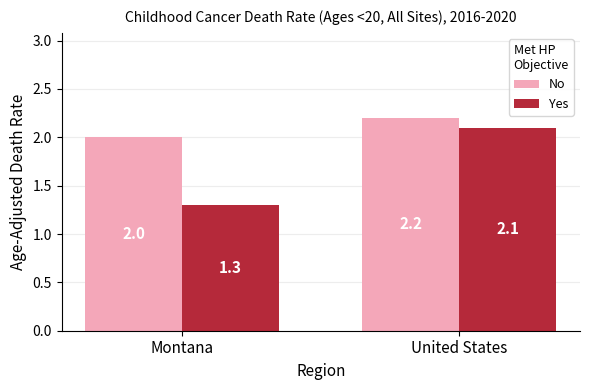

List the series in order of their overall mean, highest first.

No, Yes